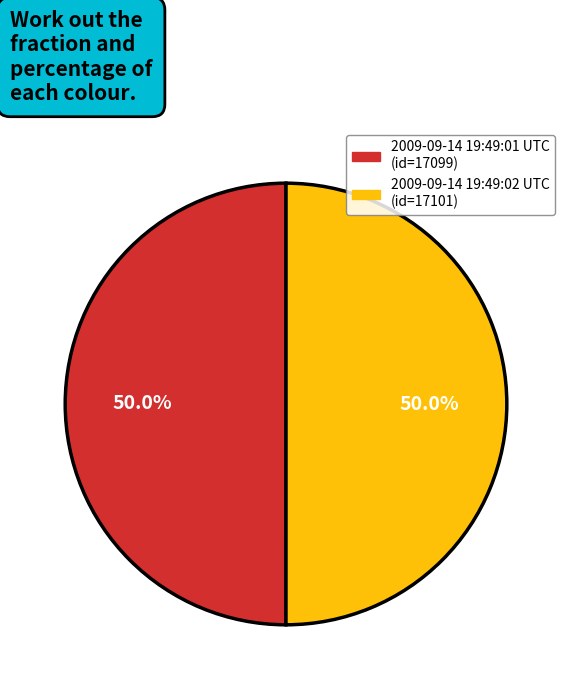

What percentage is the 2009-09-14 19:49:02 UTC slice, to the nearest percent?

50%